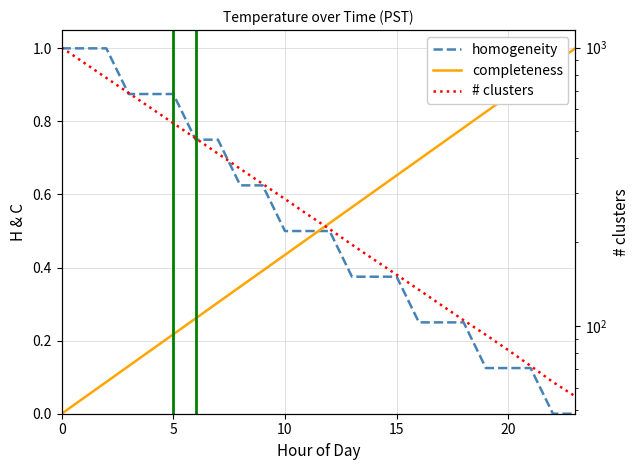

True or false: Minute (normalized) has more than 2 interior local peaks.

False